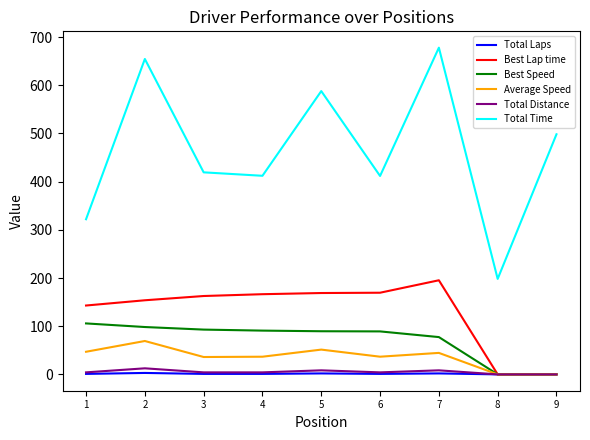

Does the chart display data point markers on the line(s)?

No